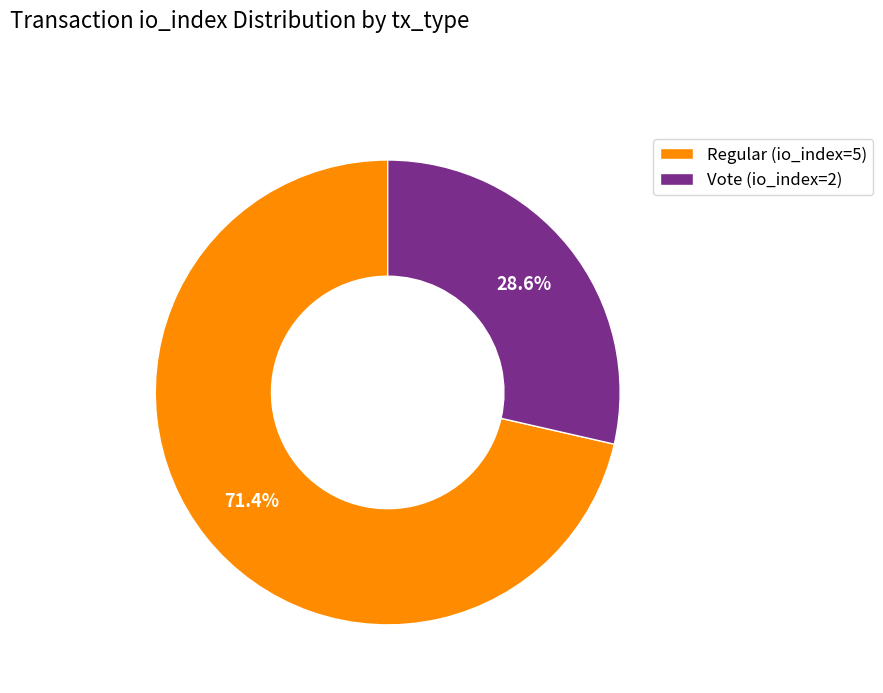

How many slices are in this pie chart?

2